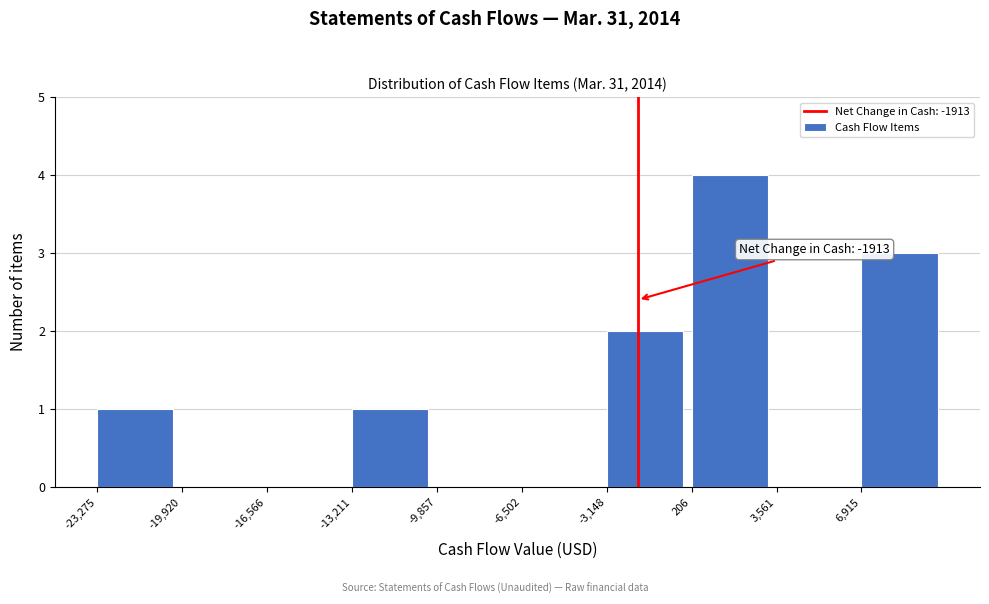

Which range on the x-axis has the tallest bar?

0 to 3500